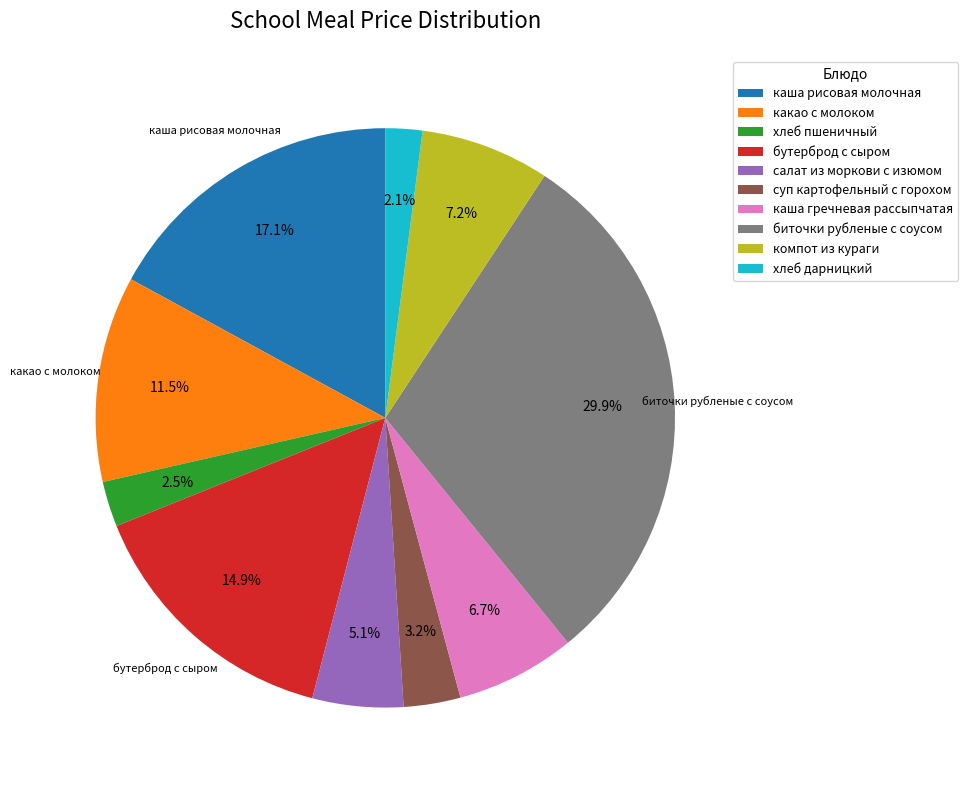

True or false: каша гречневая рассыпчатая accounts for 7% of the total.

True